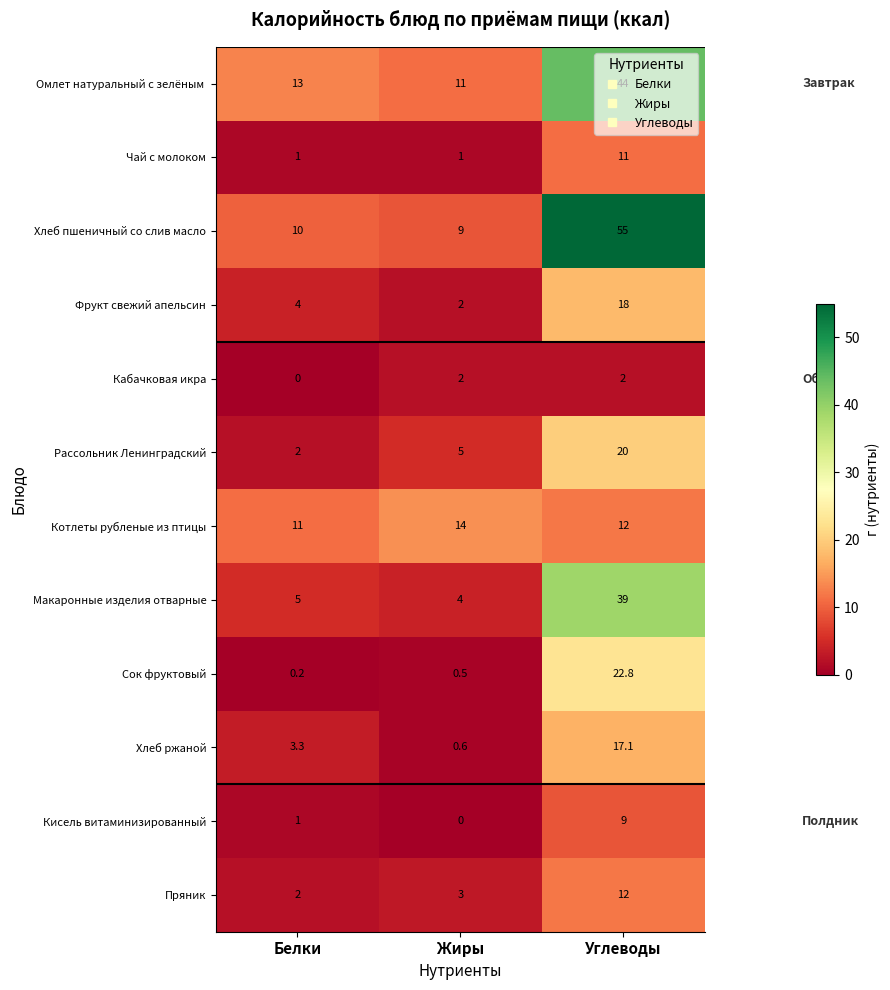

The value of Макаронные изделия отварные at Белки is 7.4. True or false?

False